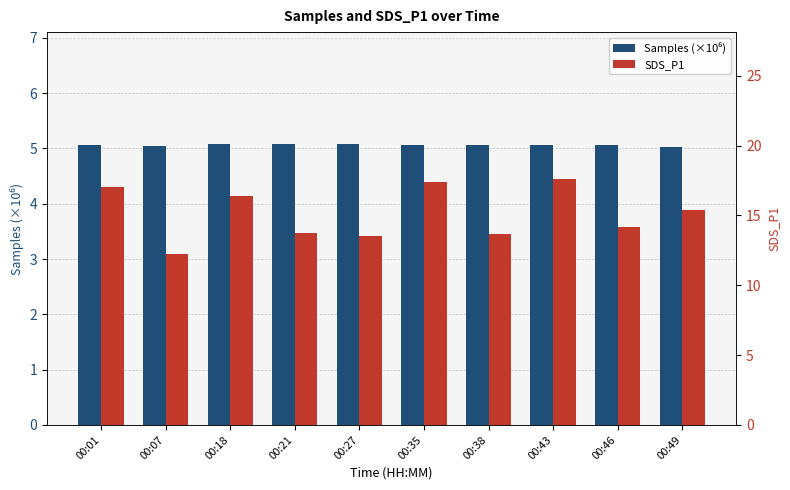

List the labels in order of SDS_P1 value, smallest first.

00:07, 00:27, 00:38, 00:21, 00:46, 00:49, 00:18, 00:01, 00:35, 00:43